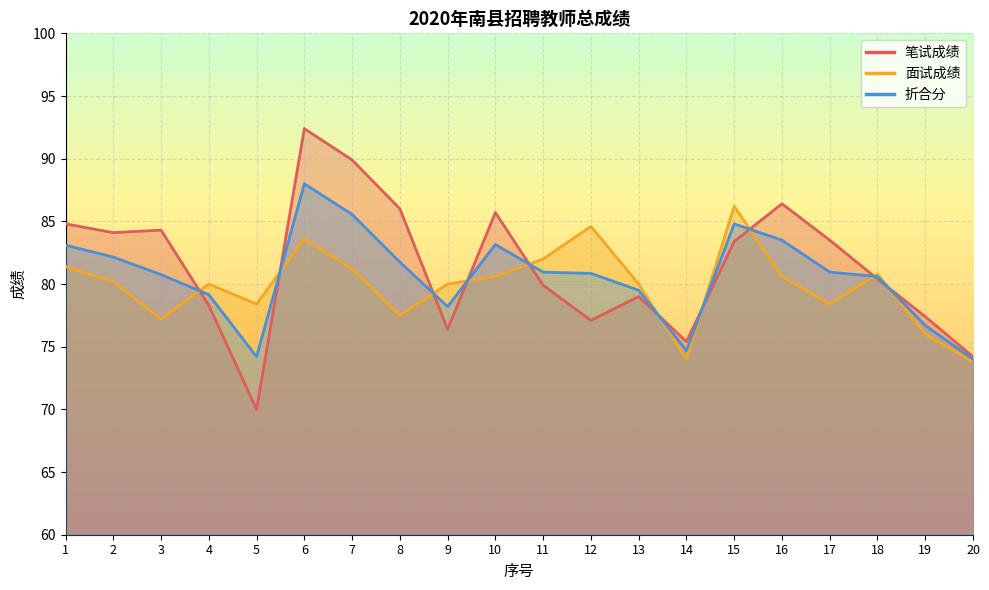

Rank the series by their average value, from lowest to highest.

面试成绩, 折合分, 笔试成绩